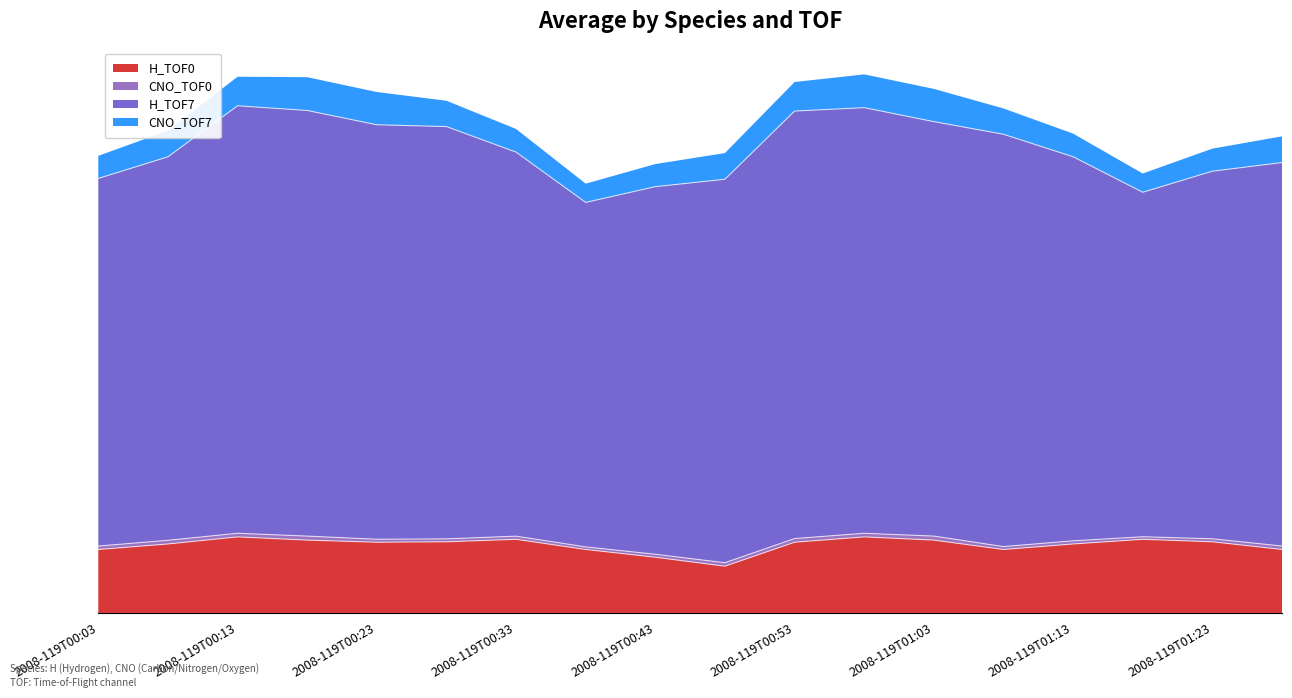

True or false: CNO_TOF0 has a value of 0.1 at 2008-119T01:08.

False